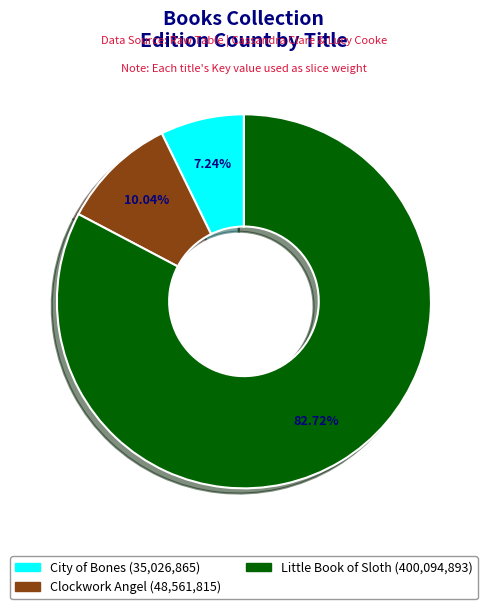

Count the number of slices in the pie.

3